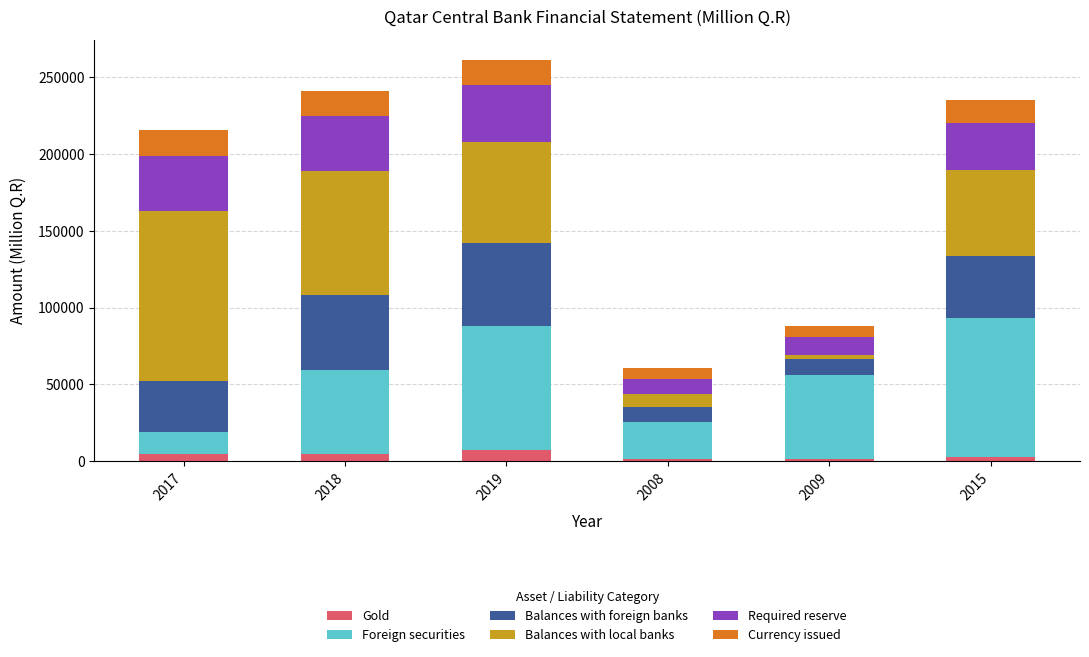

Are the bars grouped side by side (vs. stacked)?

No